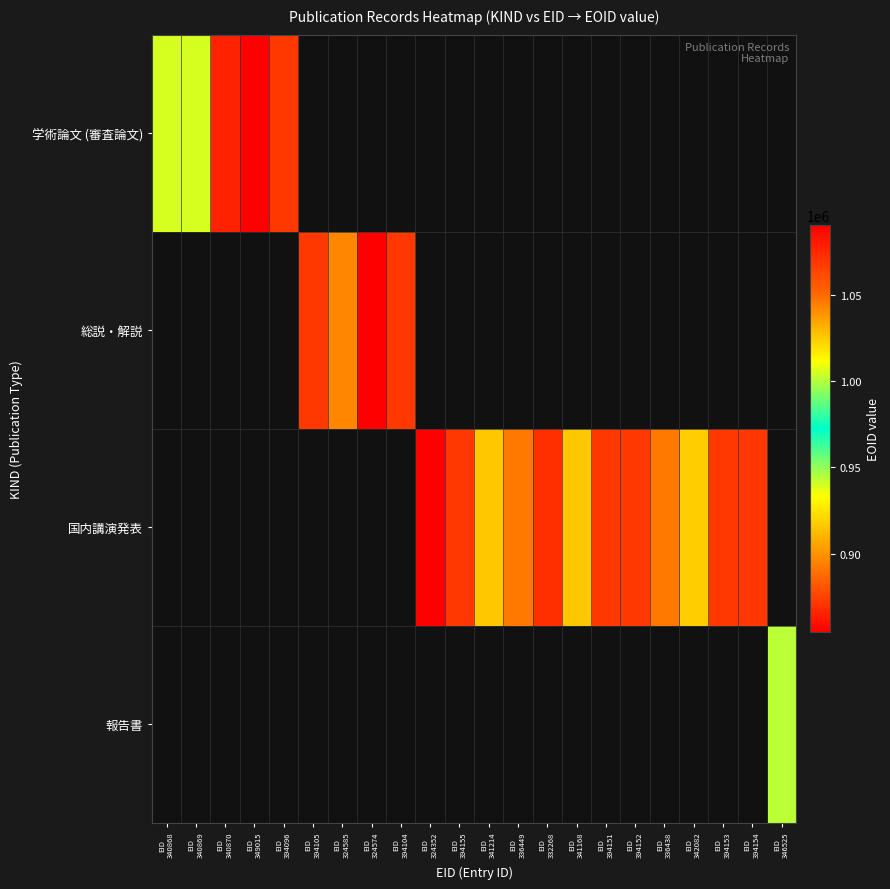

Which series has the widest spread of values?

学術論文 (審査論文)